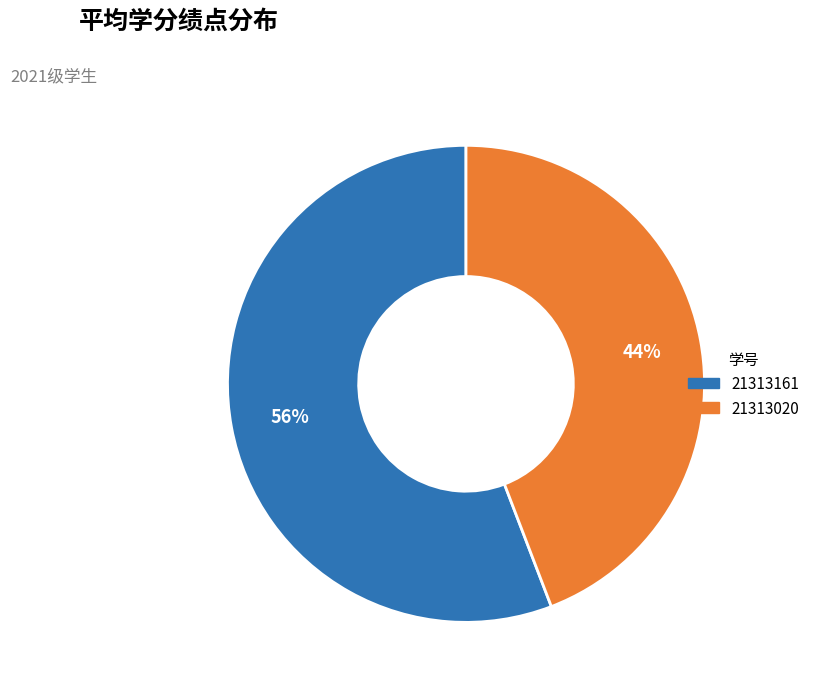

True or false: 21313020 accounts for 34% of the total.

False